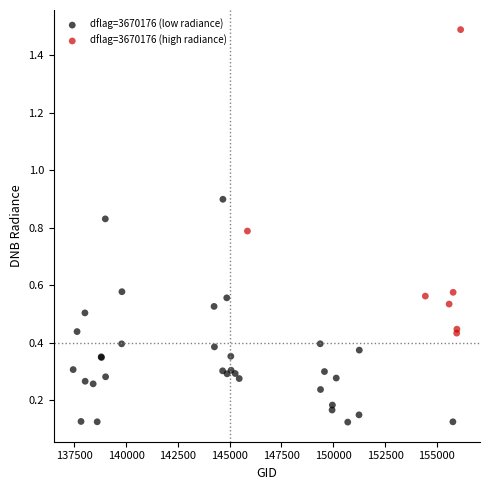

Which series contains the highest Y value?

dflag=3670176 (high radiance)